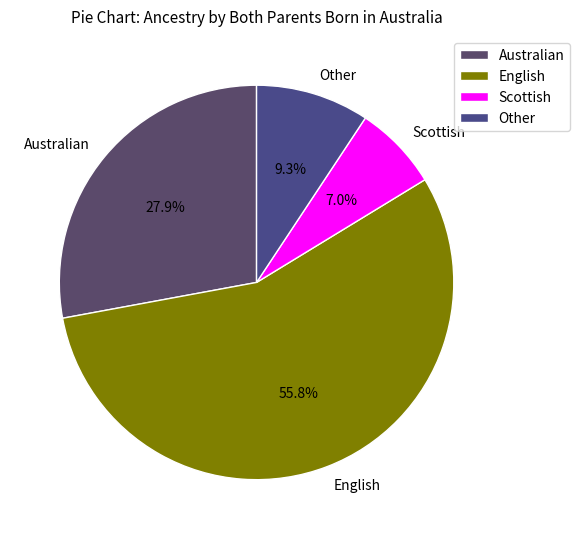

Approximately how many times larger is the value at English compared to Other?

6.0